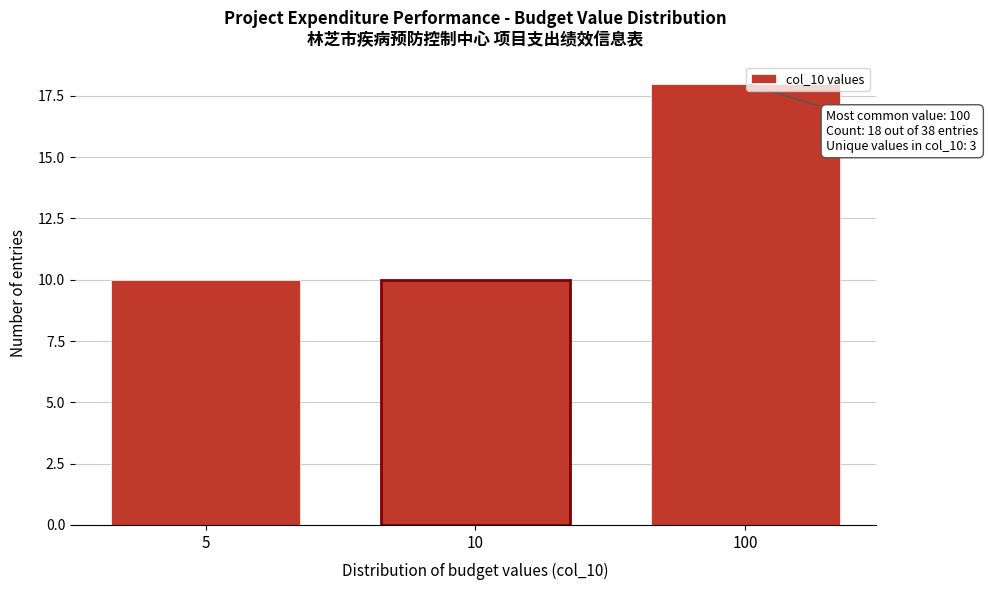

Reading right to left, transcribe all the data shown in this chart.

18	10	10